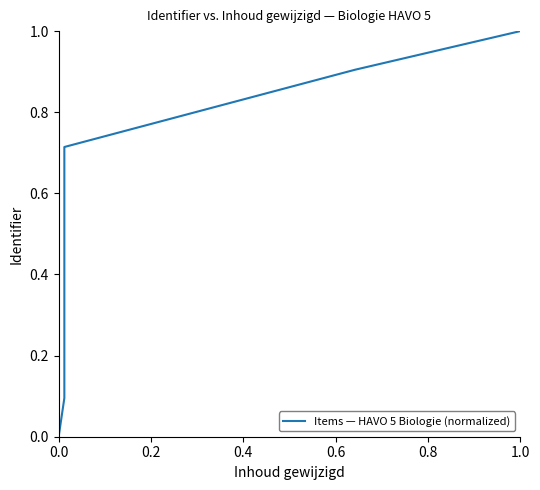

What is the label of the 3rd point from the left?

0.4